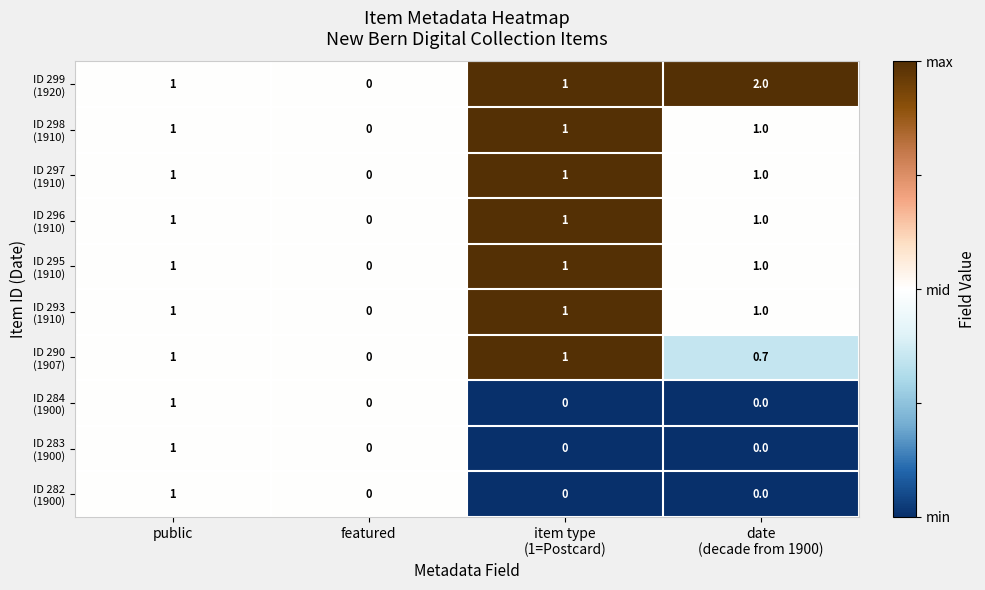

What is the maximum value shown in the chart?

2.0